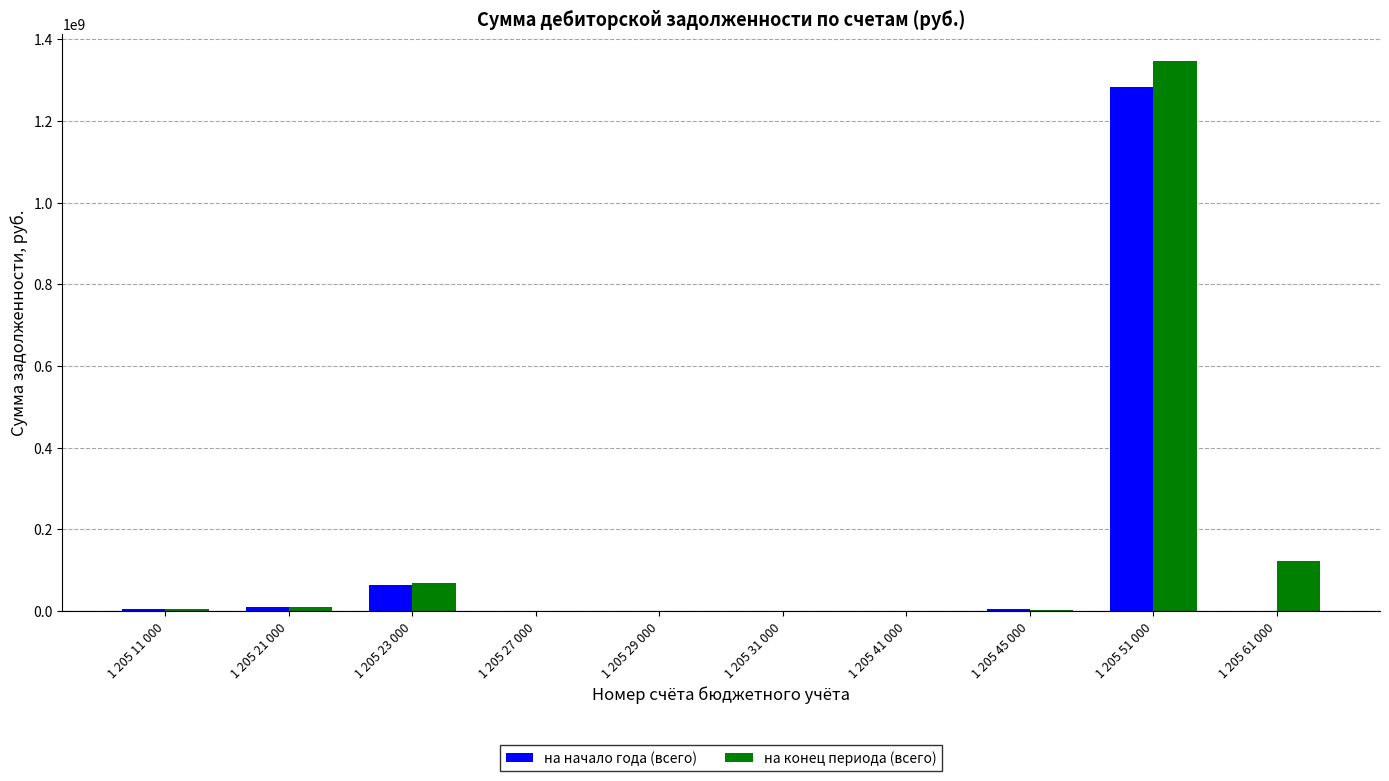

Does the chart contain stacked bars?

No